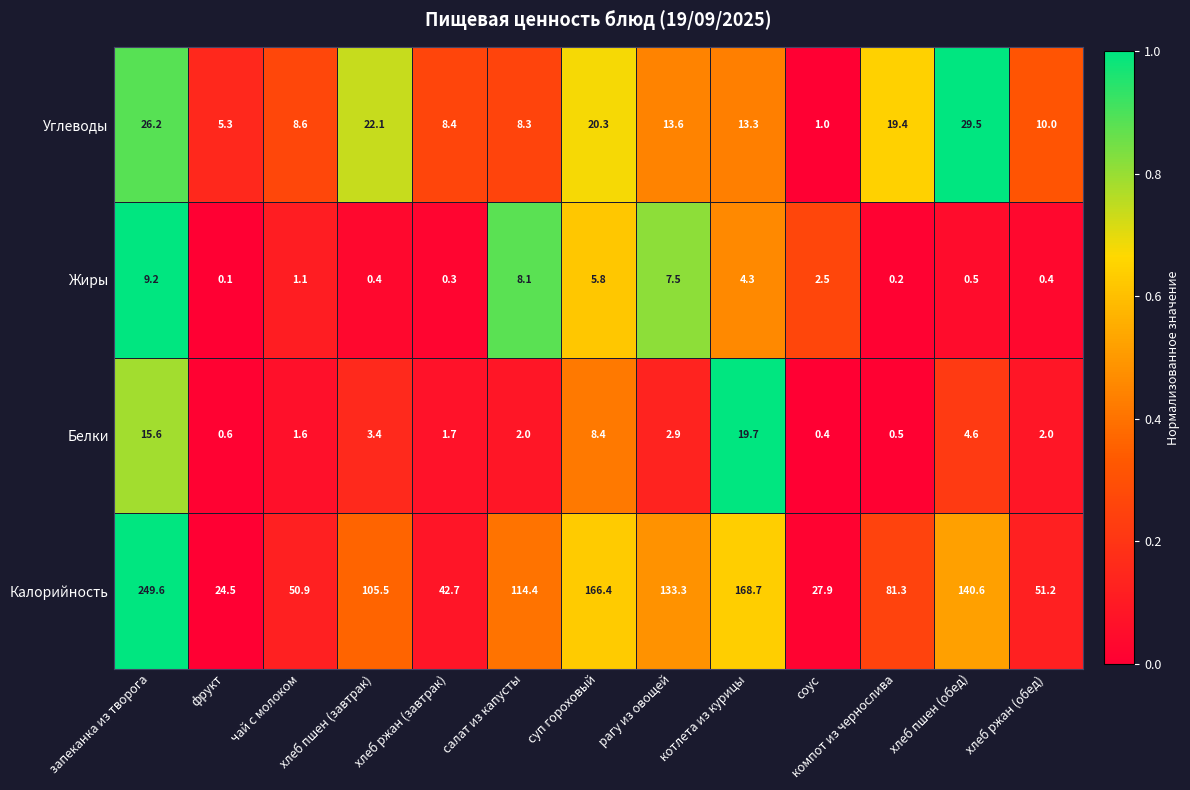

Which series changed the most between салат из капусты and хлеб пшен (обед)?

Калорийность